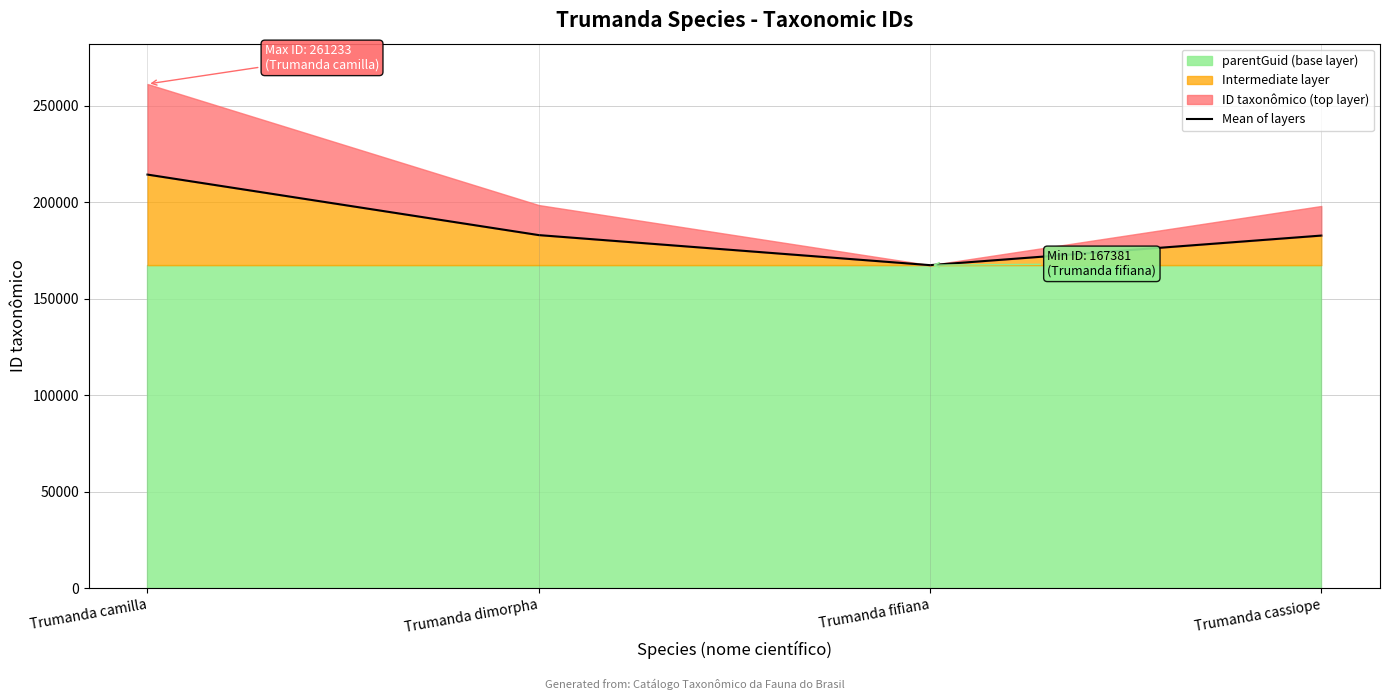

Approximately how many times larger is the value at Trumanda camilla compared to Trumanda fifiana?

1.3